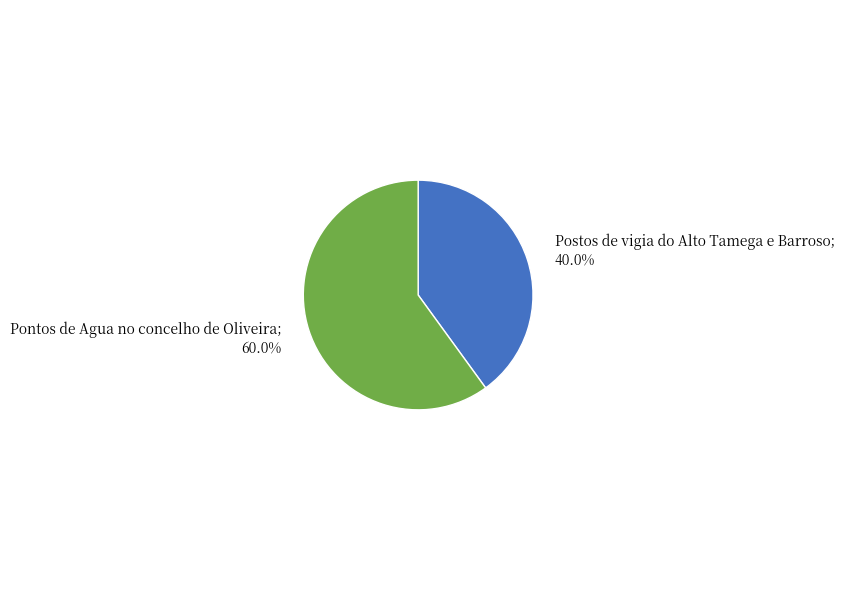

Does any single category account for the majority?

Yes